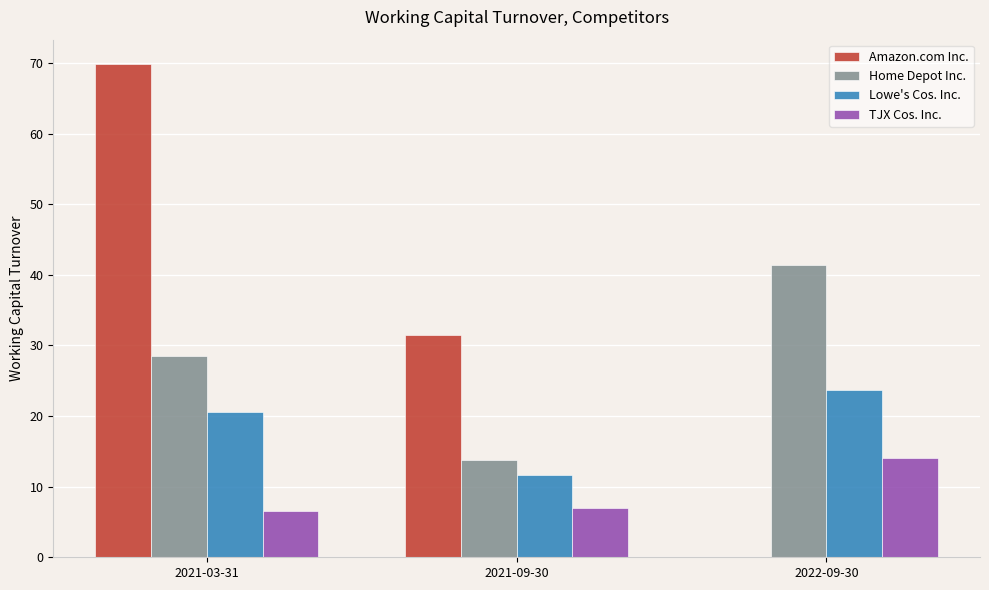

What is the sum of the TJX Cos. Inc. values at 2021-03-31 and 2022-09-30?

20.6